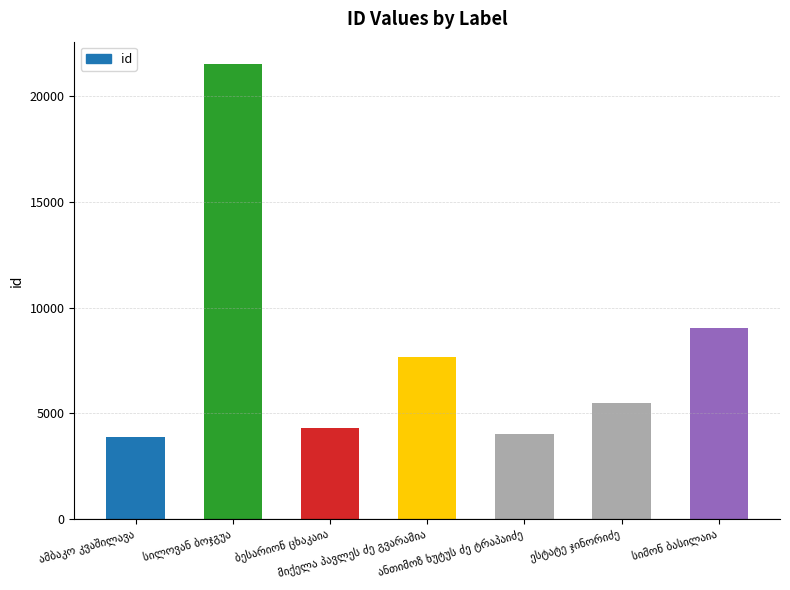

What is the maximum value shown in the chart?

21509